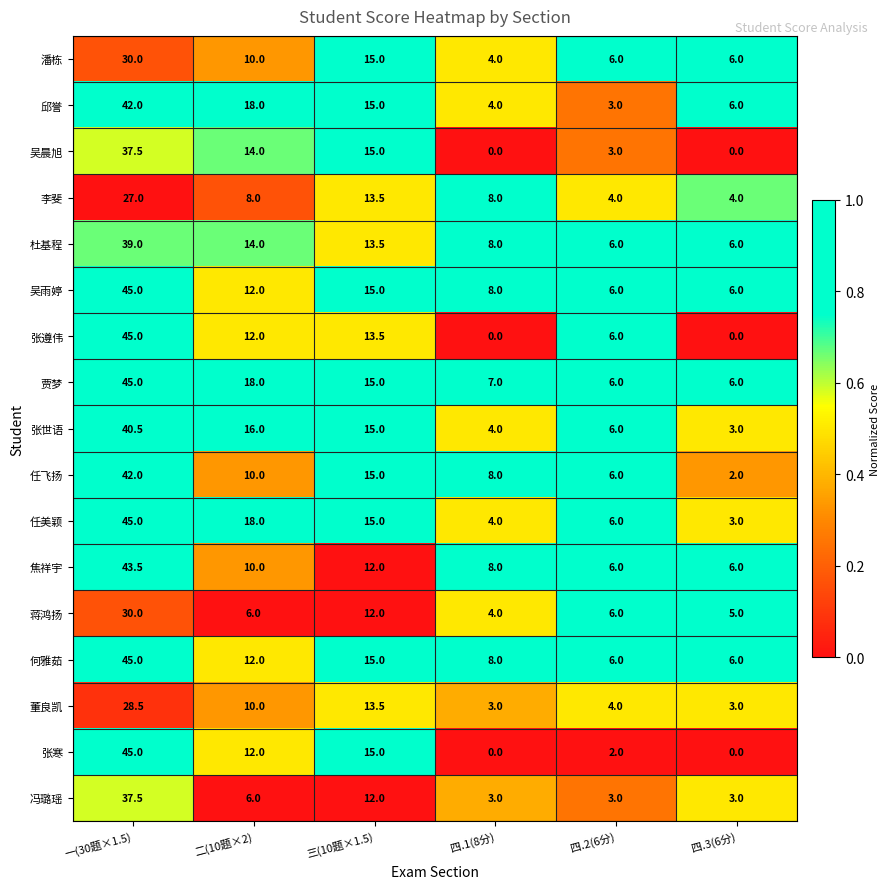

What is the spread (max minus min) of values at 一(30题×1.5)?

18.0